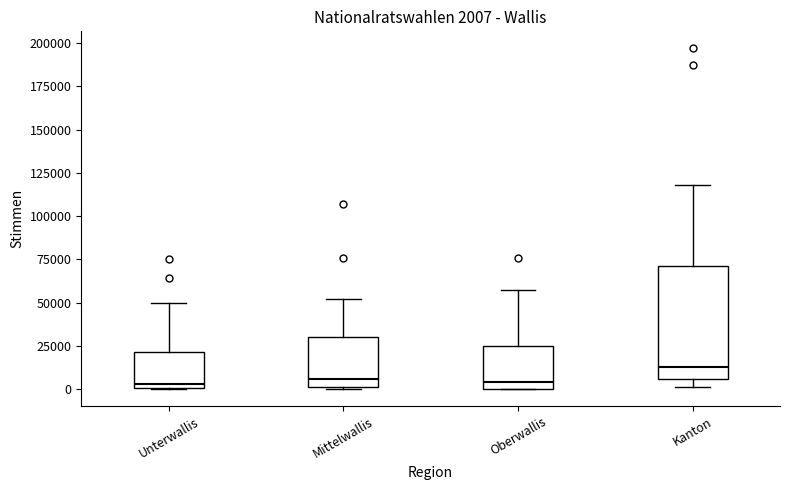

Comparing the boxes themselves (not the whiskers), which one is the tallest?

Kanton